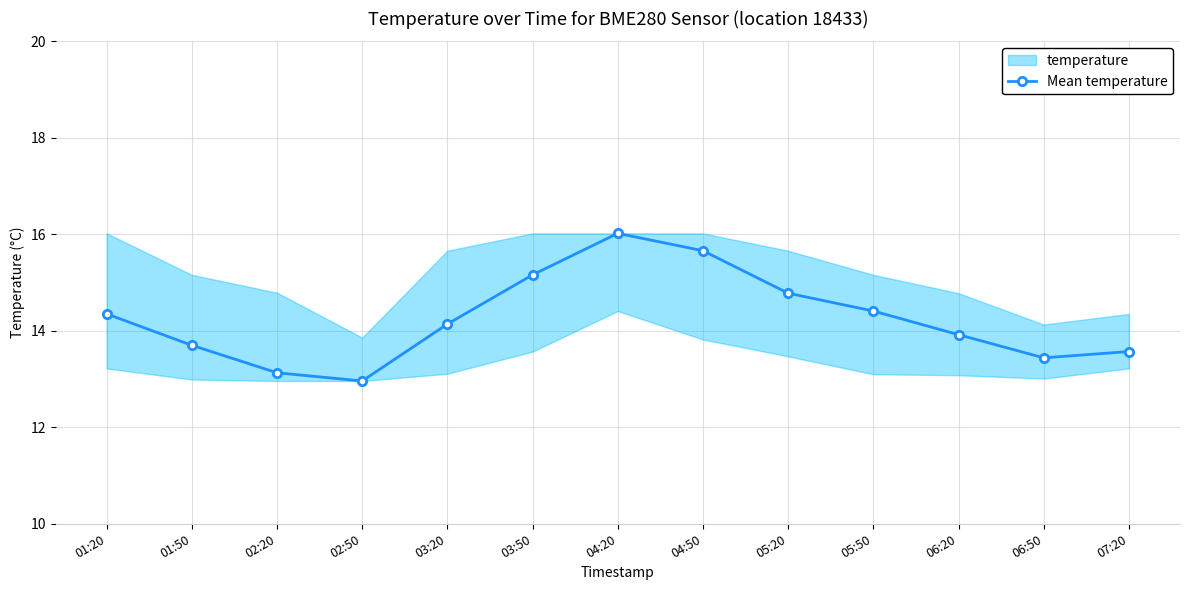

True or false: there are more than 1 points higher than both neighbors.

False